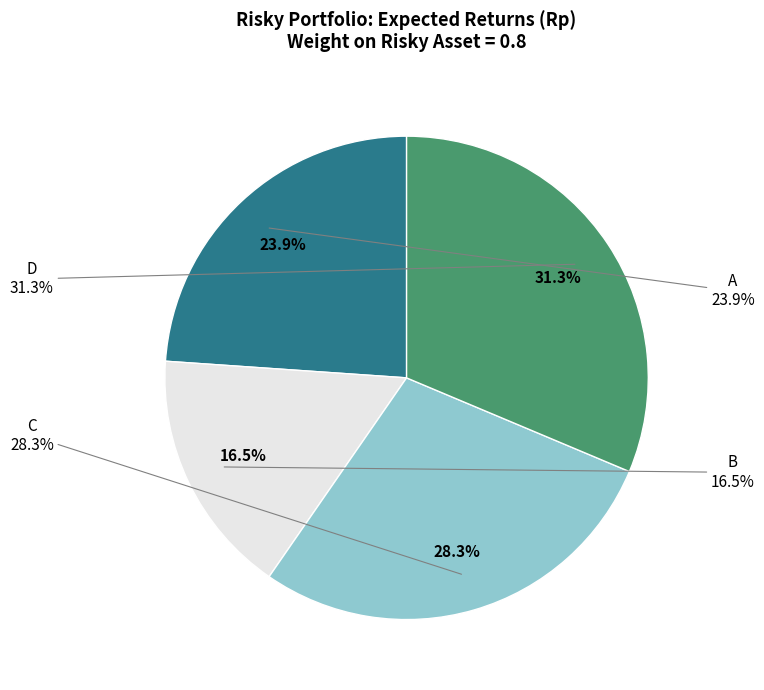

To the nearest percent, what is the difference between the largest and smallest slice percentages?

15%